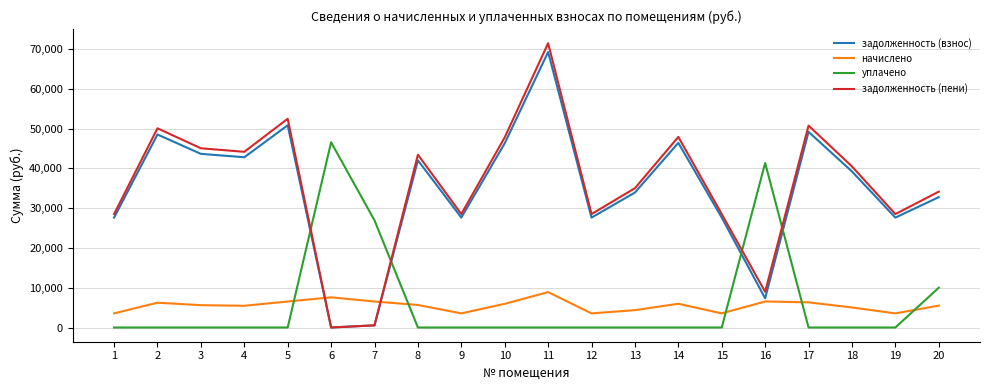

After their last crossing, which series has the higher values: задолженность (пени) or начислено?

задолженность (пени)